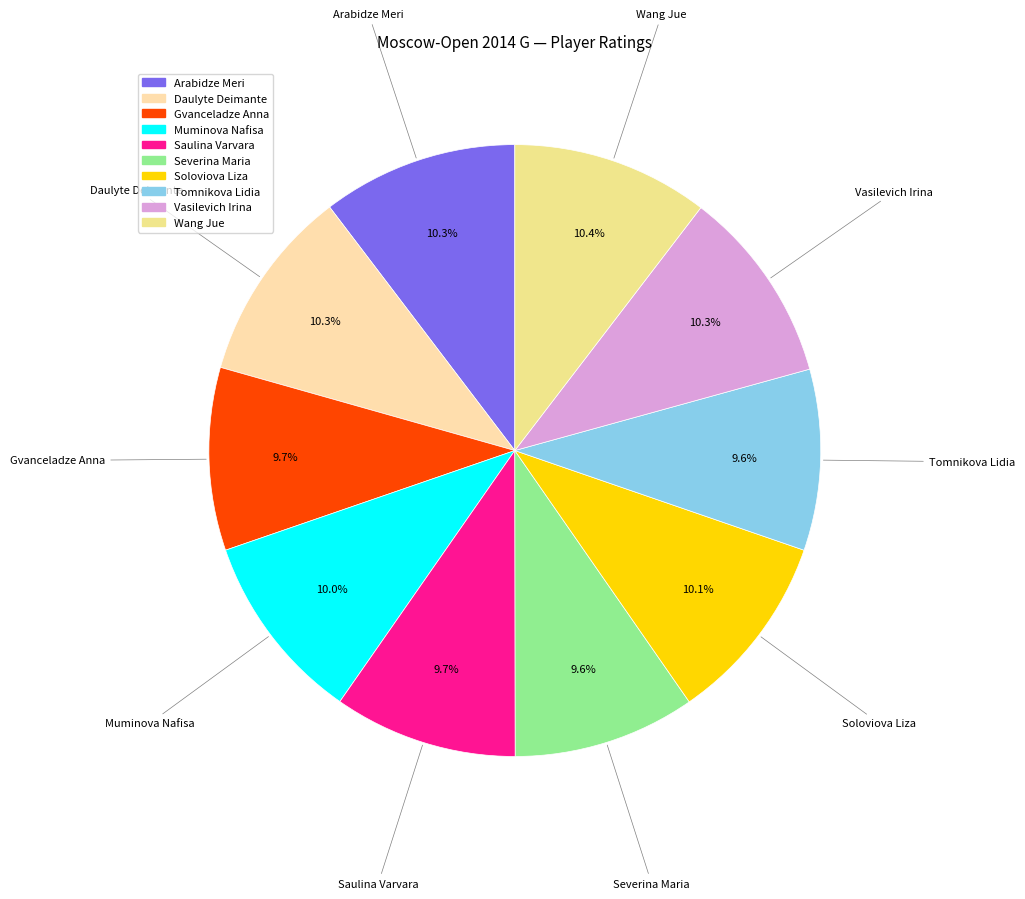

The Muminova Nafisa slice represents 10% of the pie. True or false?

True